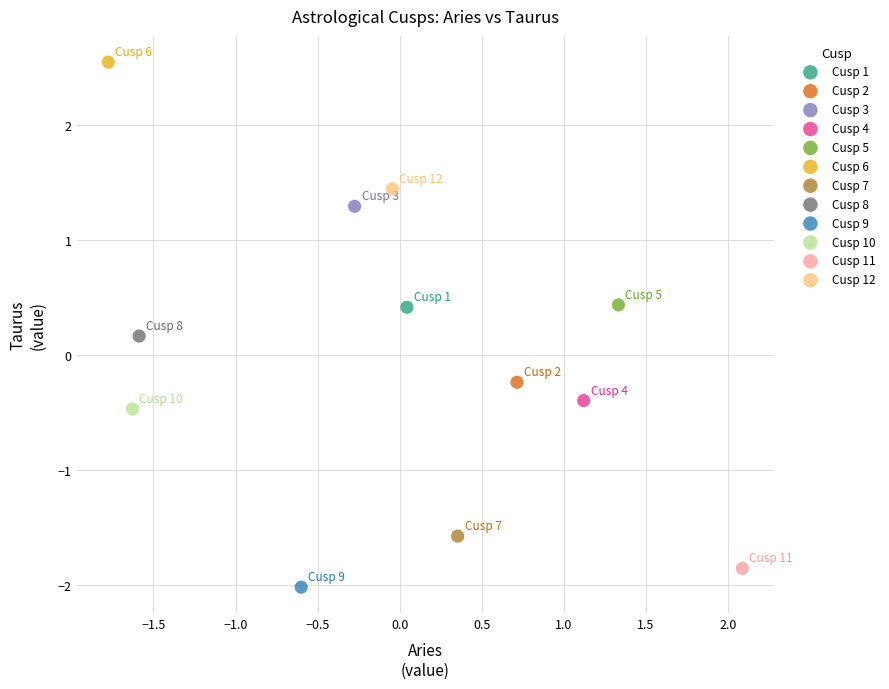

What are all the series names shown in the legend?

Cusp 1, Cusp 2, Cusp 3, Cusp 4, Cusp 5, Cusp 6, Cusp 7, Cusp 8, Cusp 9, Cusp 10, Cusp 11, Cusp 12